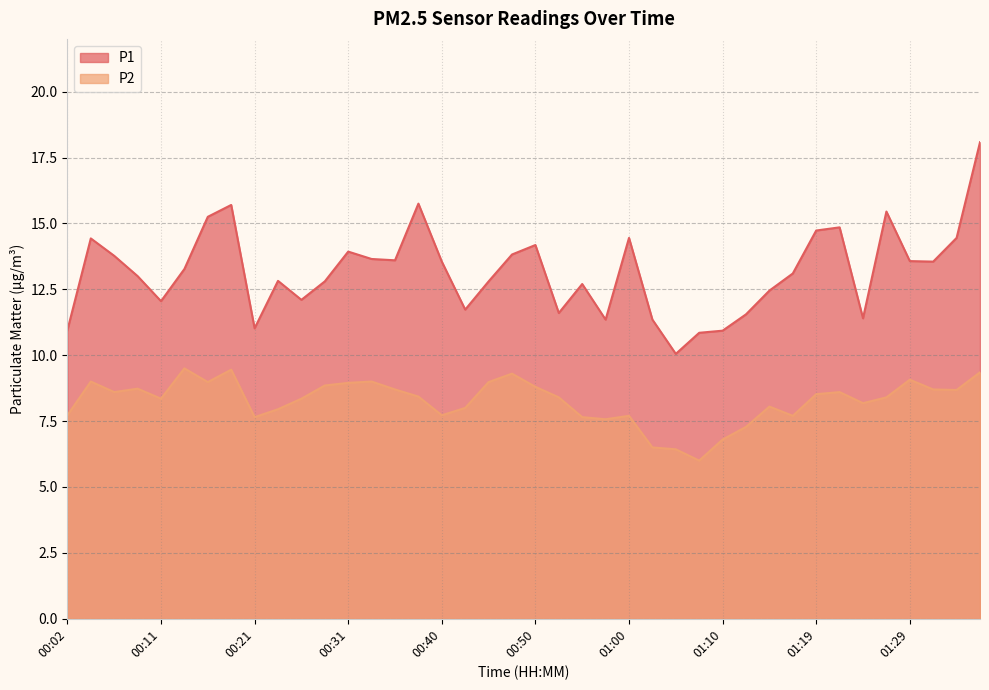

What is the label of the 26th point from the left?

01:02